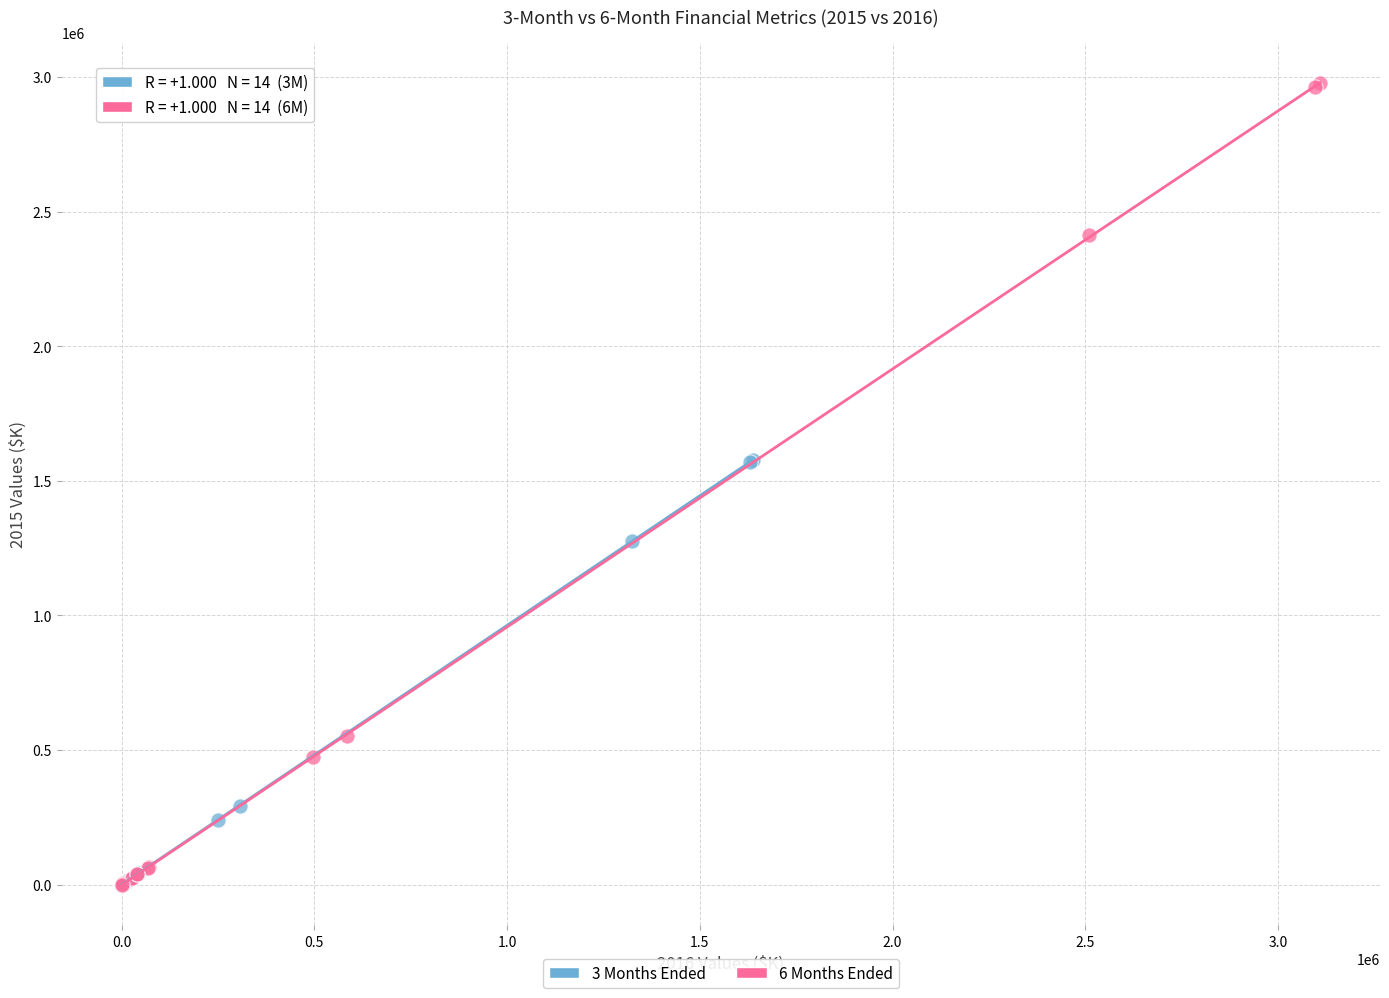

Which series contains the highest Y value?

6 Months Ended